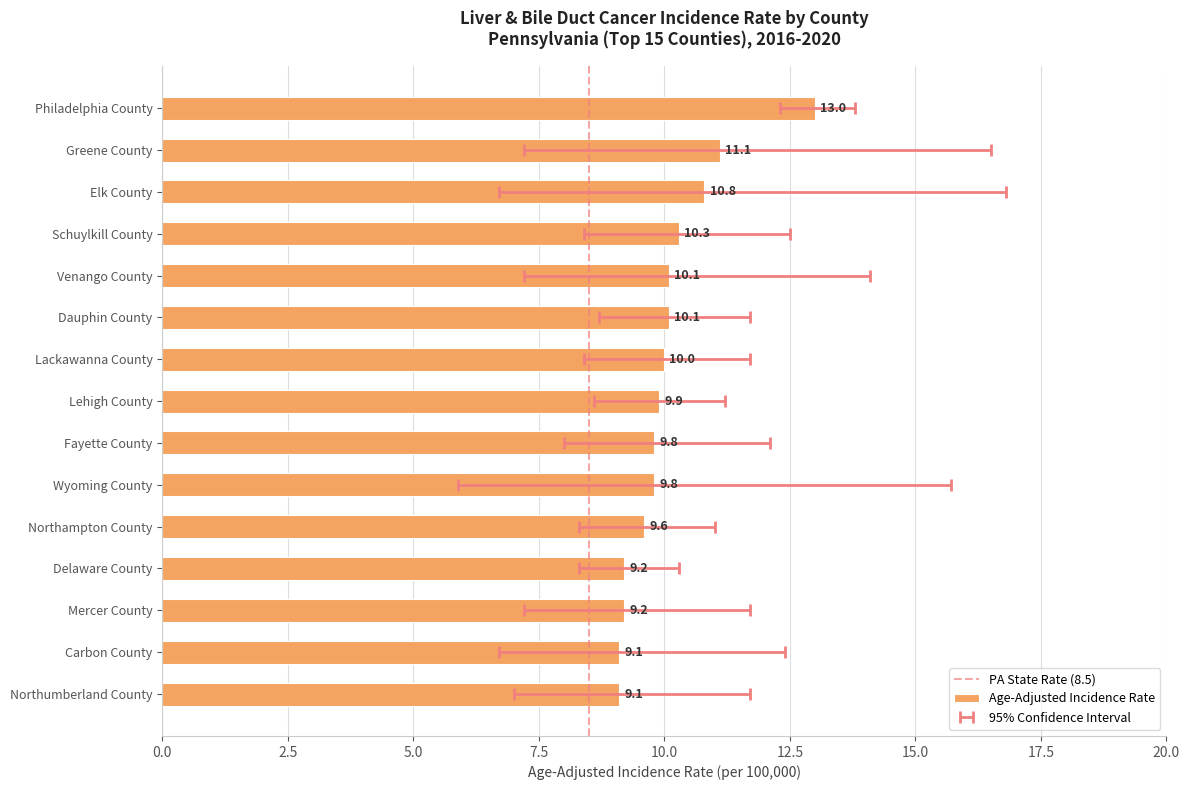

True or false: the data shows 3.4 at Lehigh County.

False